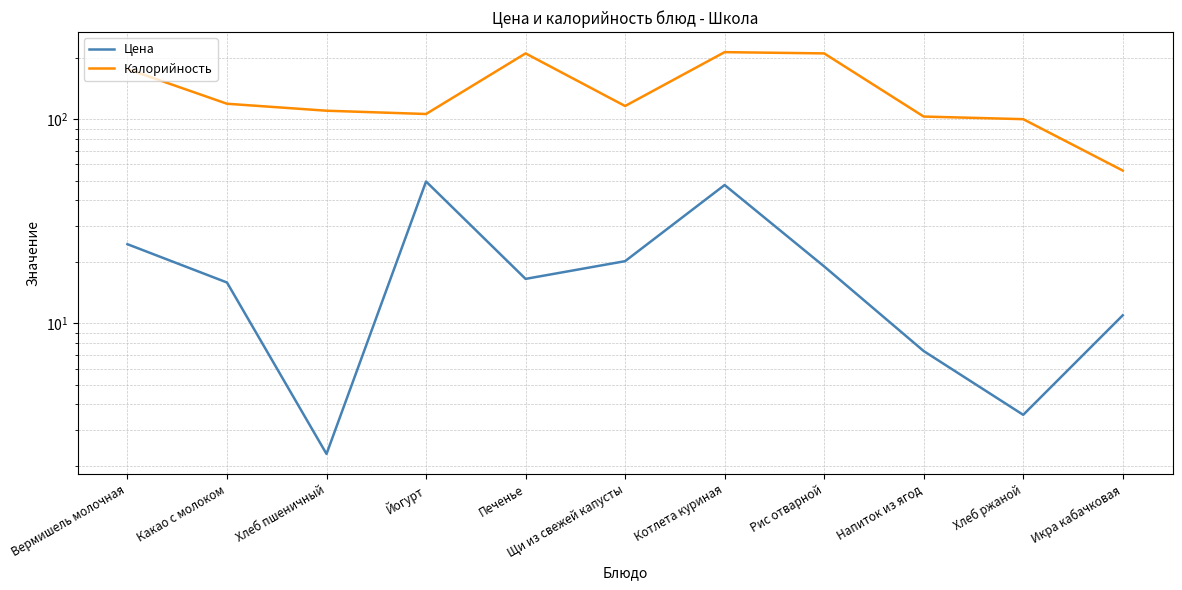

How many distinct data groups are displayed?

2